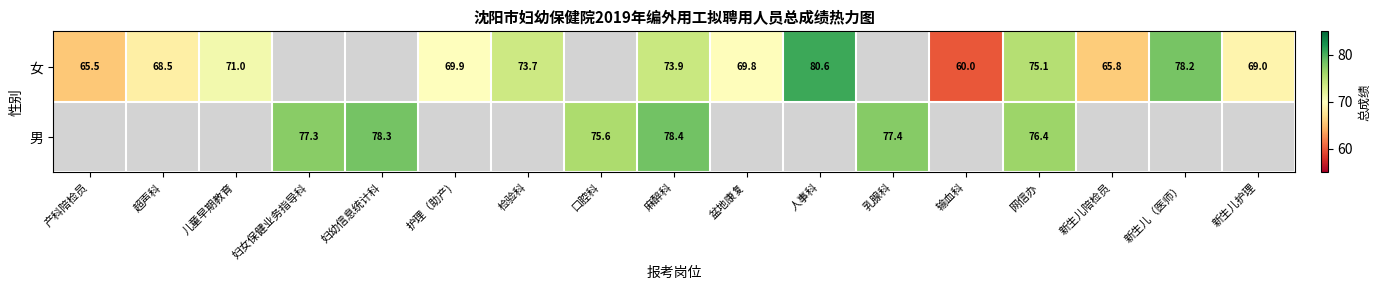

What is the sum of the 女 values at 盆地康复 and 新生儿陪检员?

135.6